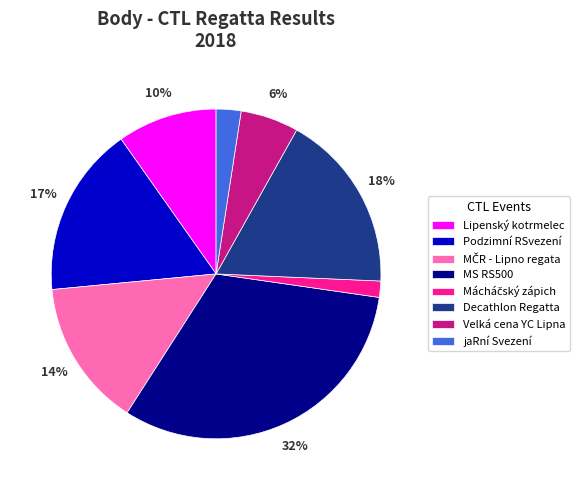

To the nearest percent, what is the average slice percentage?

12%